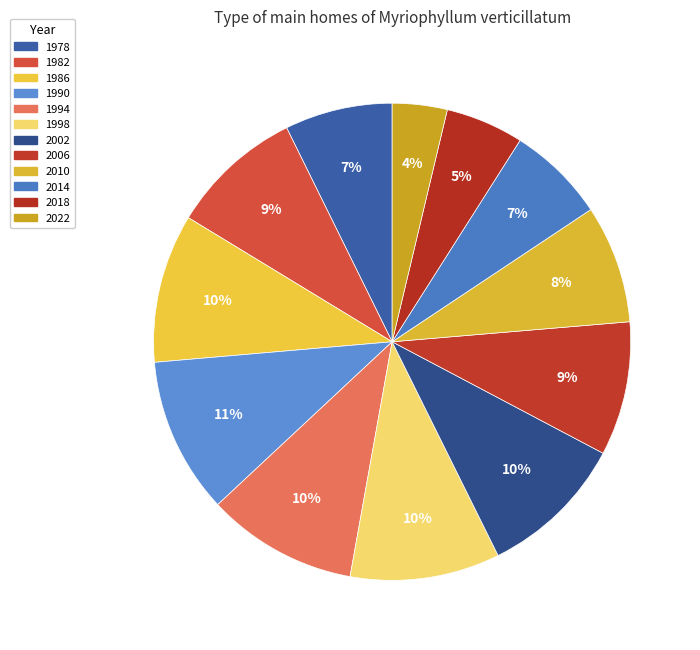

What is the change in value from 2006 to 2014?

-34